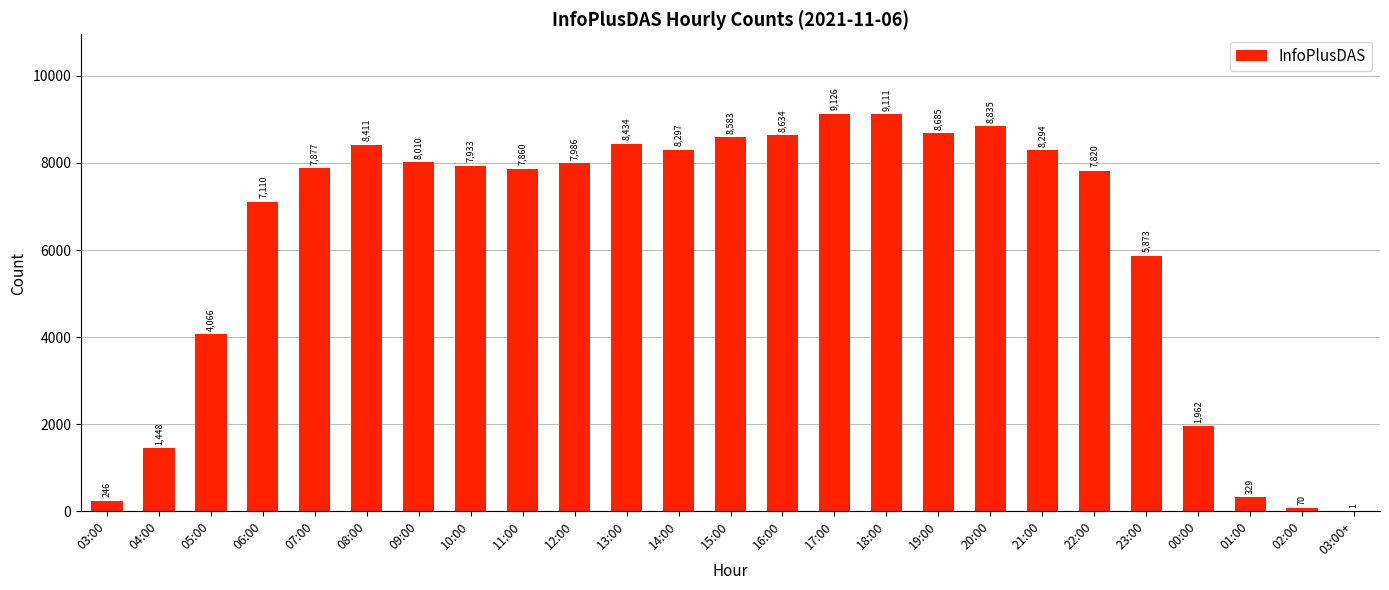

What is the greatest value displayed?

9126